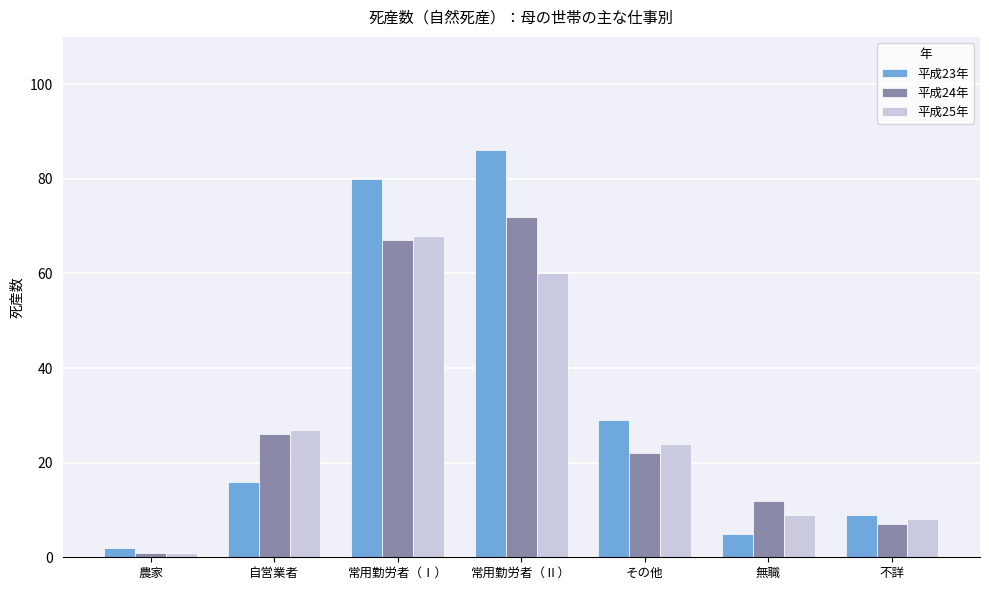

What is the sum of all 平成23年 values?

227